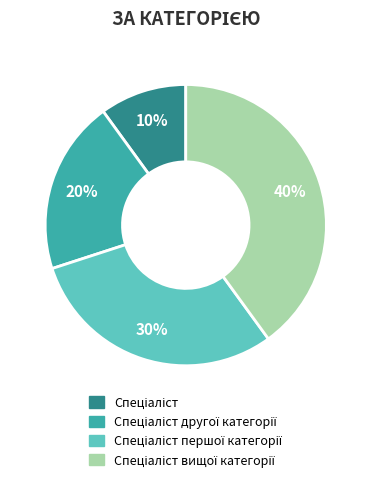

Is there any slice that represents more than half of the pie?

No